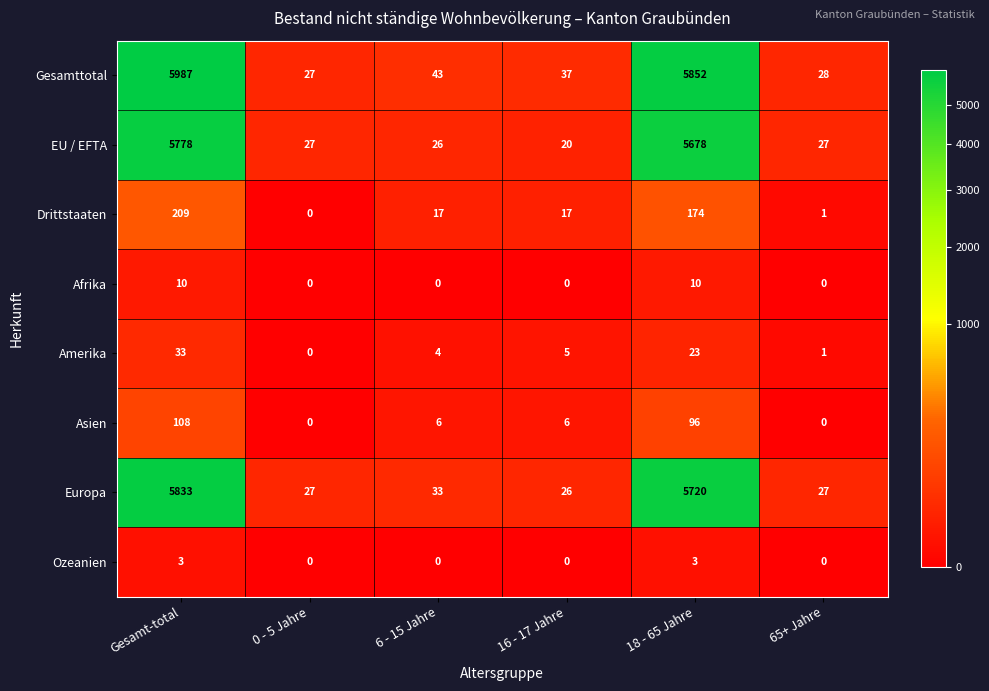

What is the difference between the maximum and minimum values in the Drittstaaten series?

209